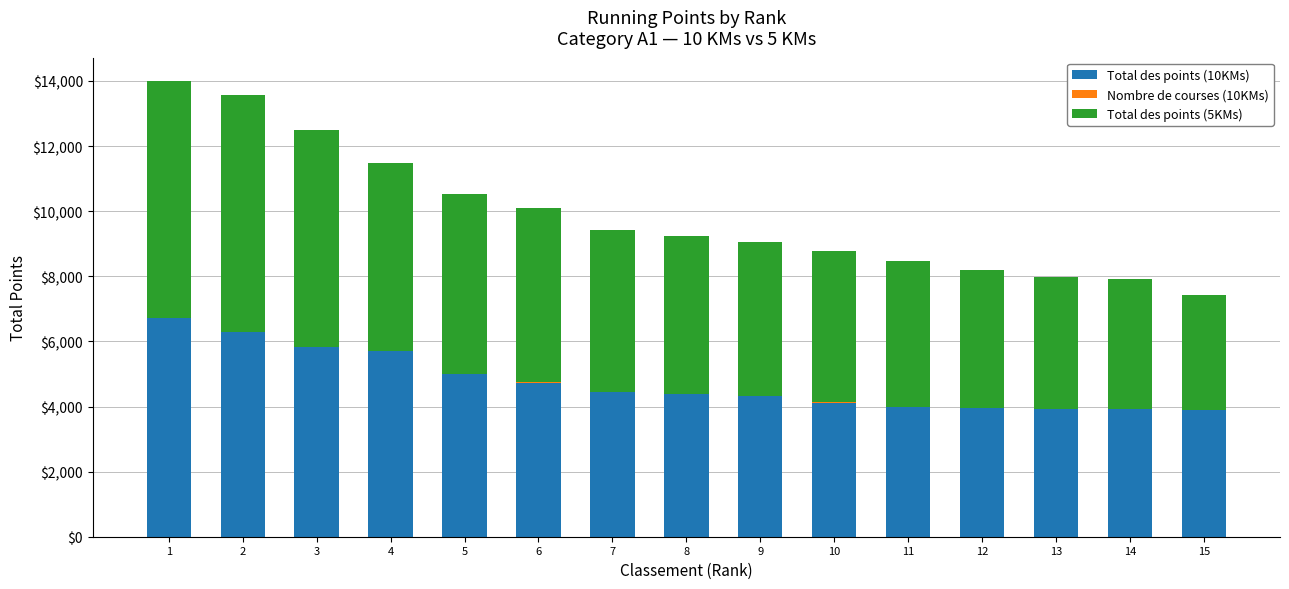

The value of Total des points (10KMs) at 6 is 4735. True or false?

True